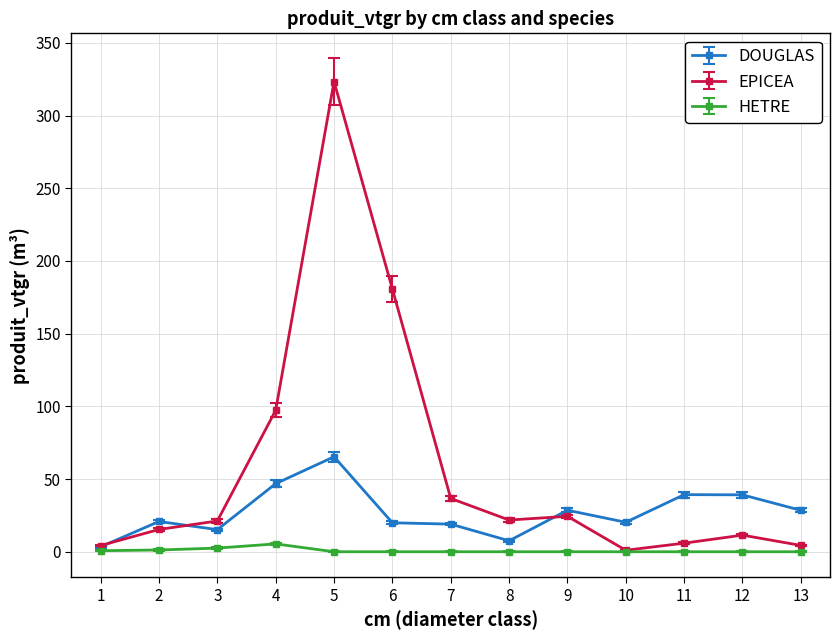

Which category has the highest value in the EPICEA series?

5